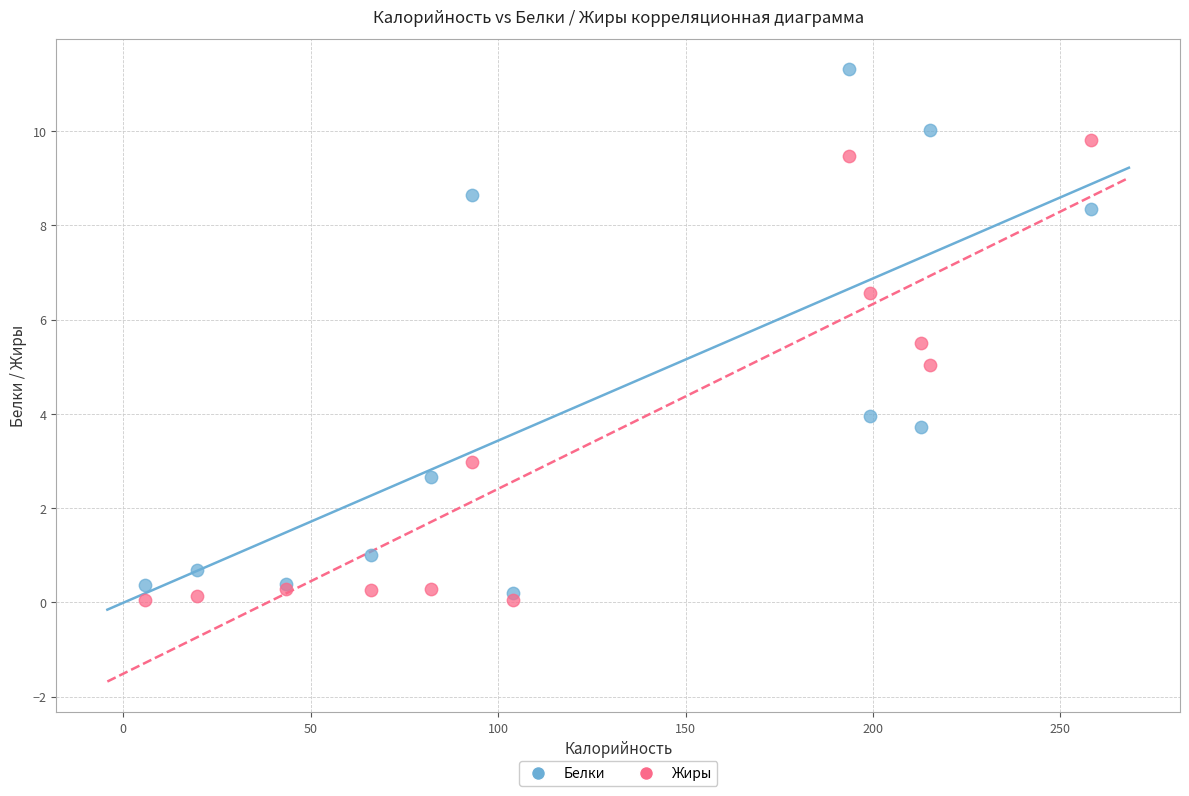

What is the X range (max minus min) for the scatter plot?

252.5